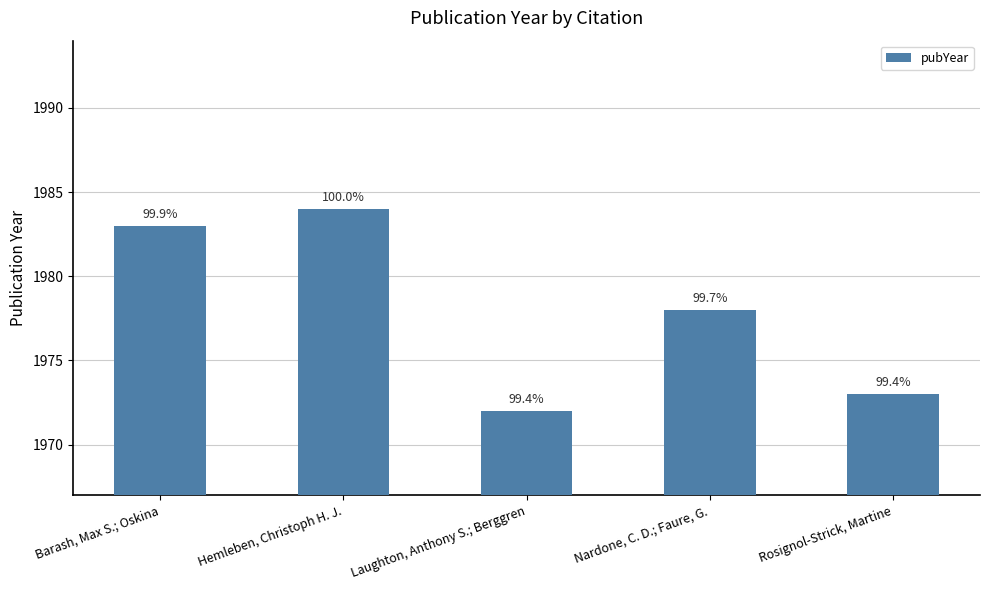

Does the chart contain any negative values?

No